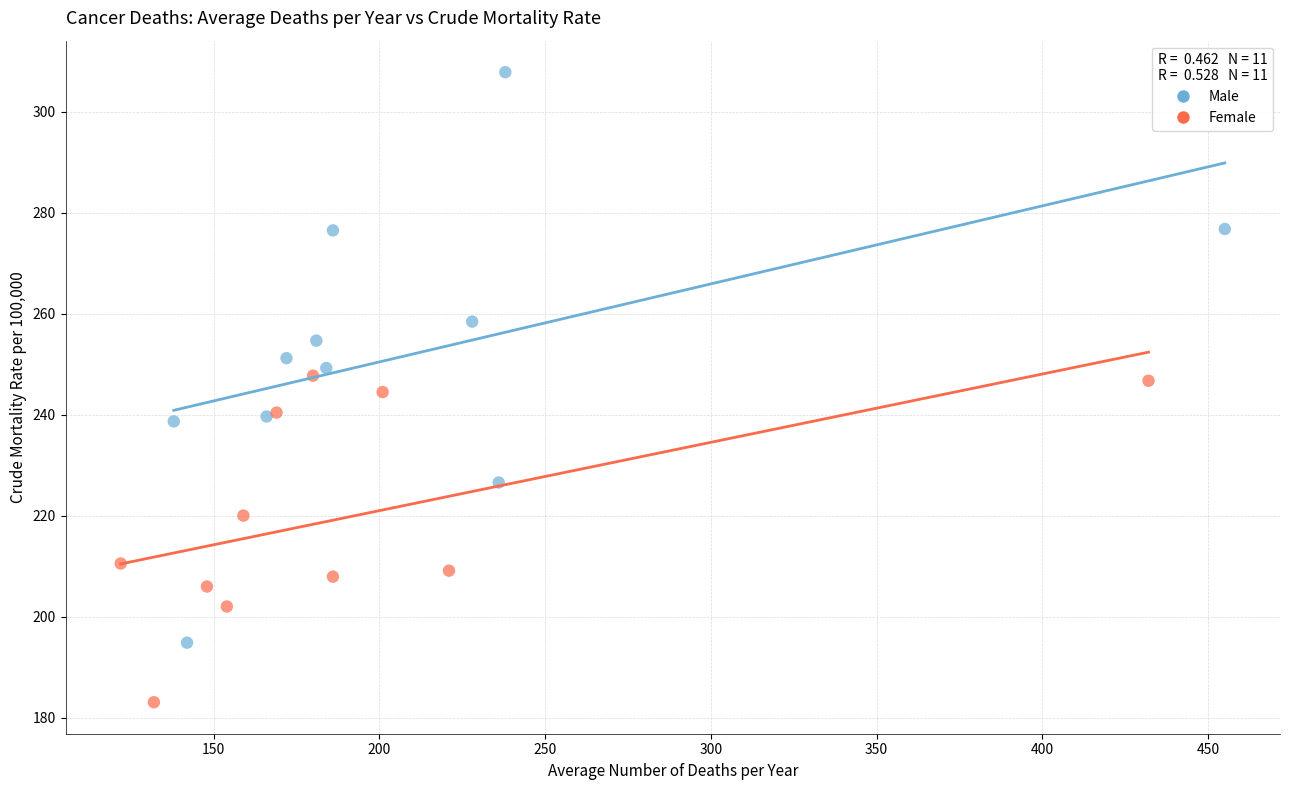

Which series contains the lowest Y value?

Female